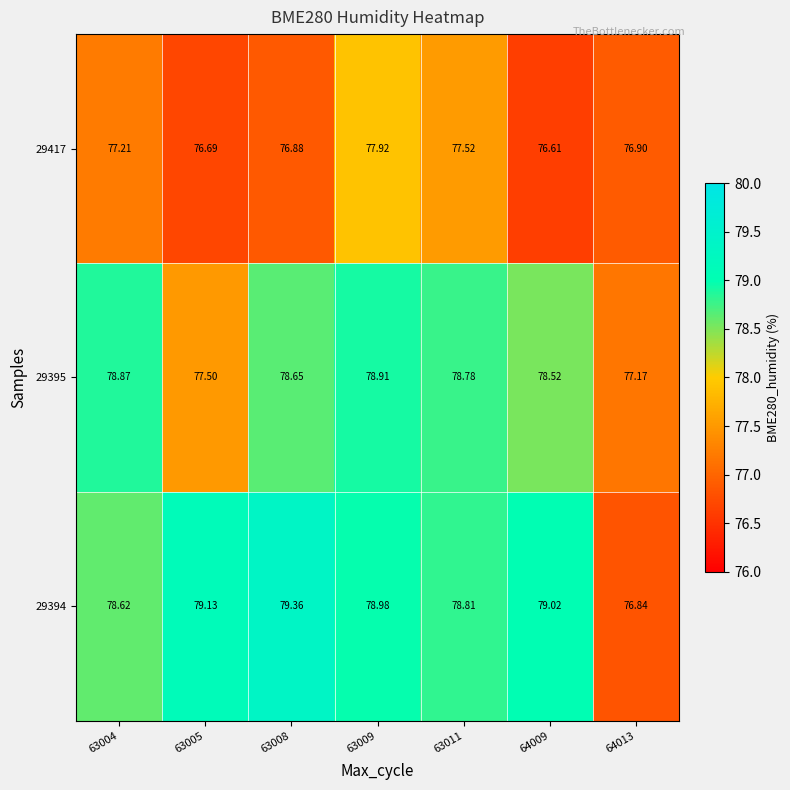

At how many categories does at least one series exceed 78?

6